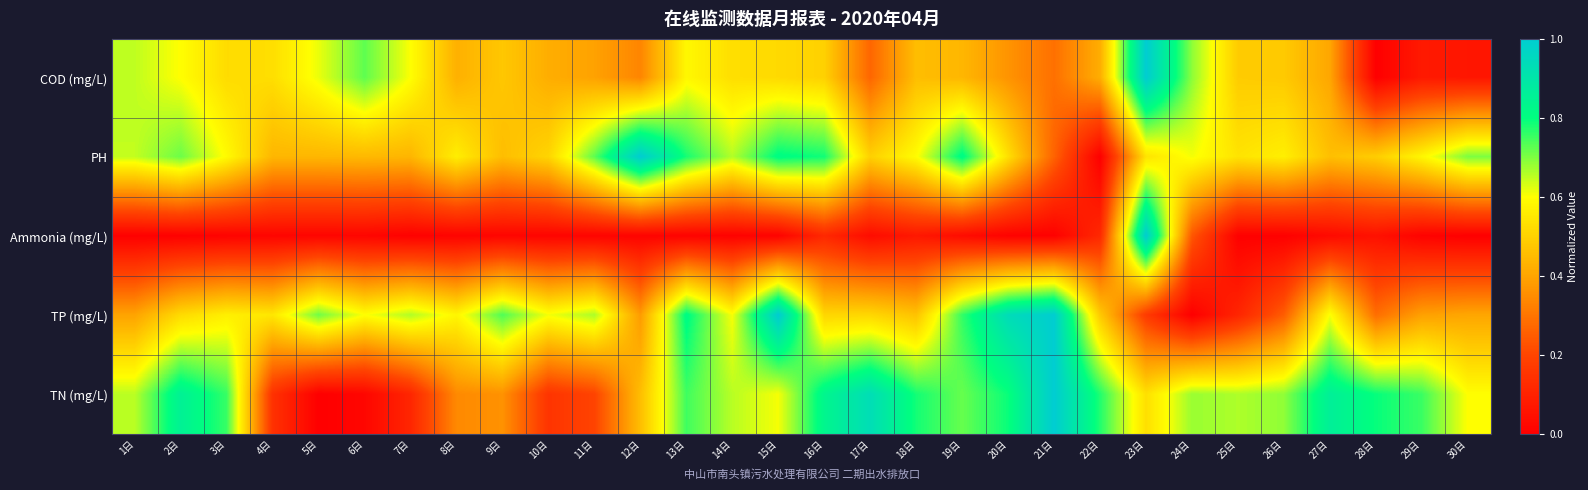

At which category is the sum across all series the highest?

23日